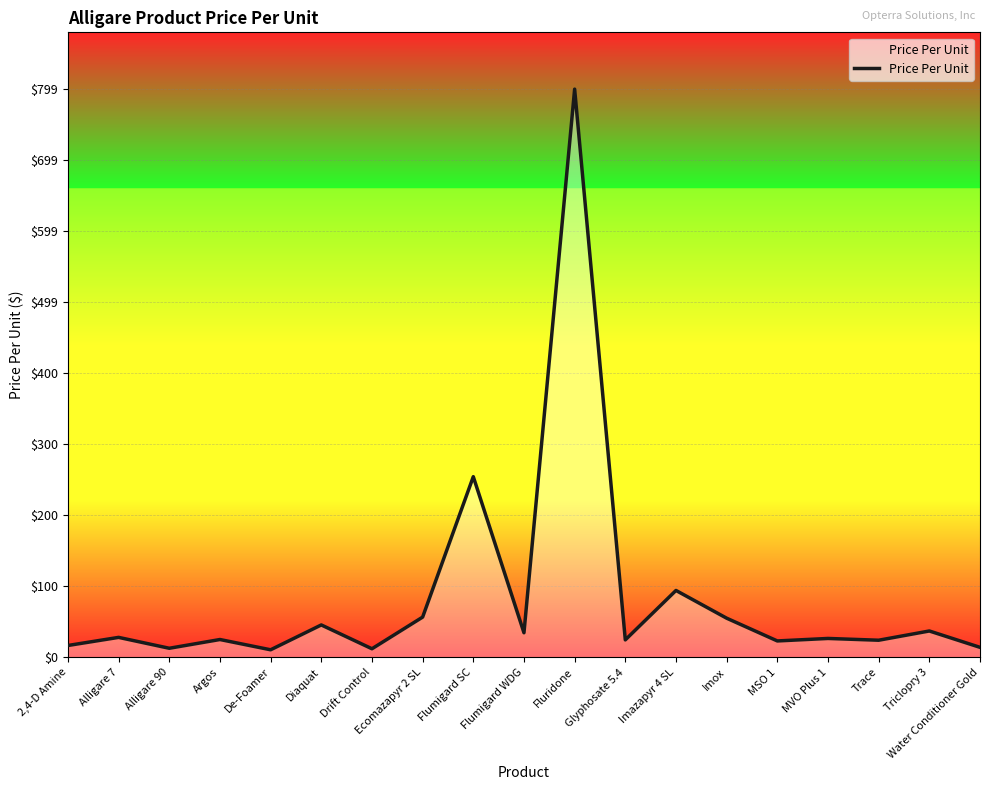

Does the chart display data point markers on the line(s)?

No